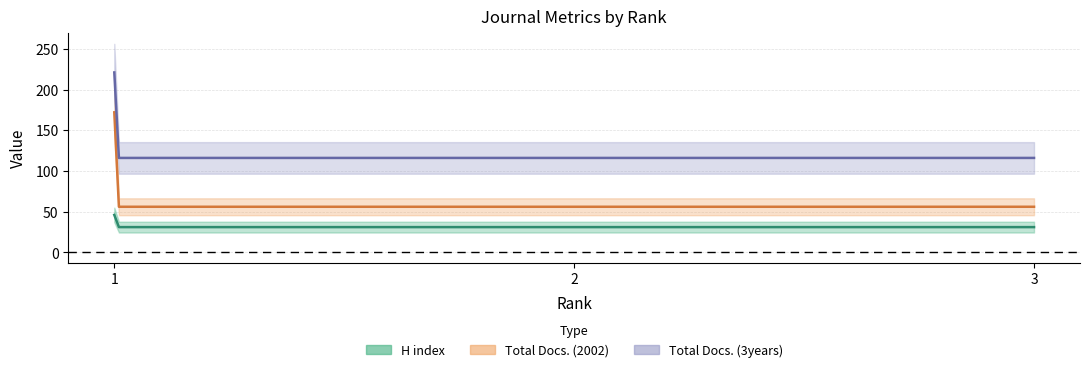

How many lines are shown in the chart?

3